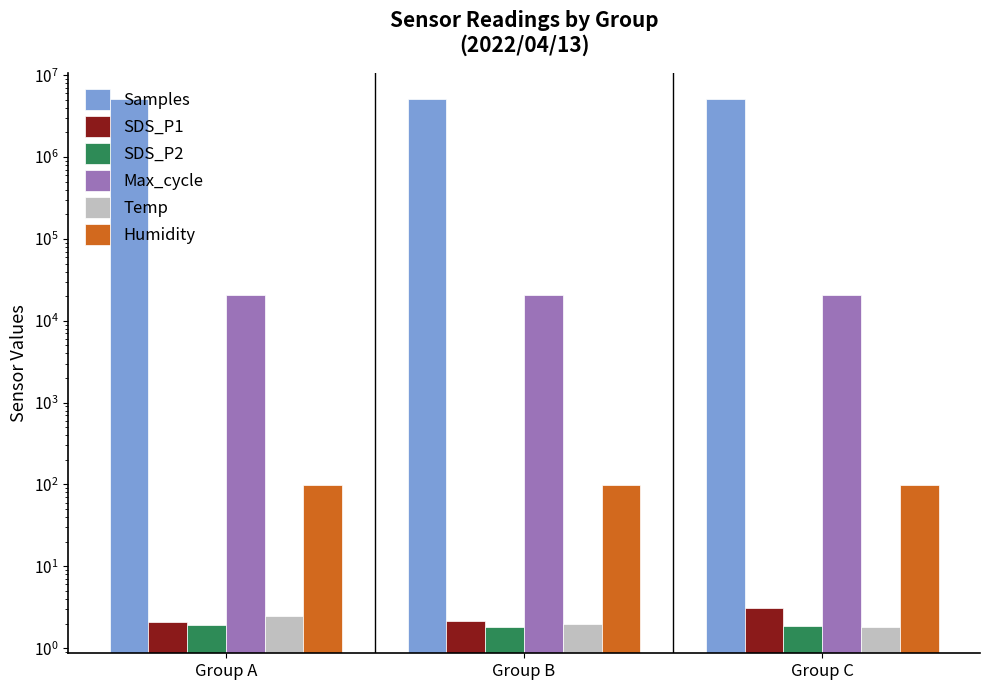

Which series has the largest range (max minus min)?

Samples